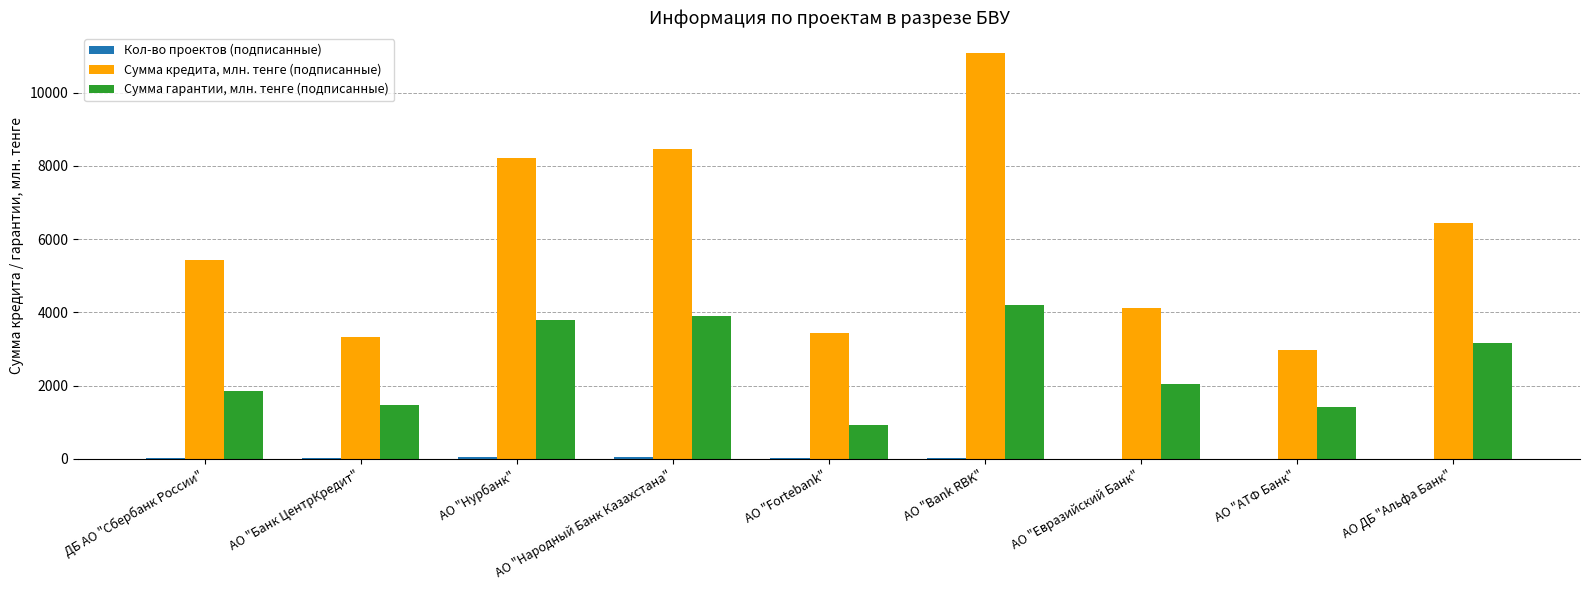

Between АО "Нурбанк" and АО "Fortebank", which series saw the biggest shift?

Сумма кредита, млн. тенге (подписанные)